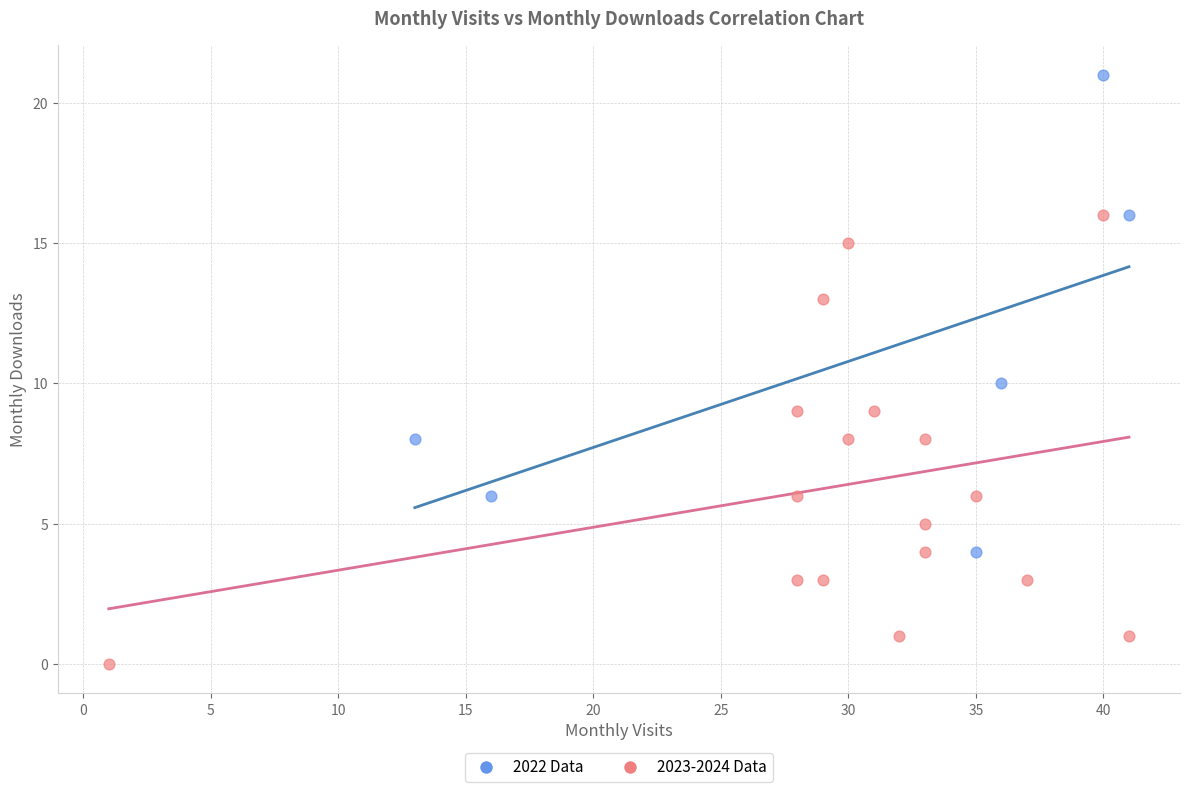

Which series has the widest spread of Y values?

2022 Data